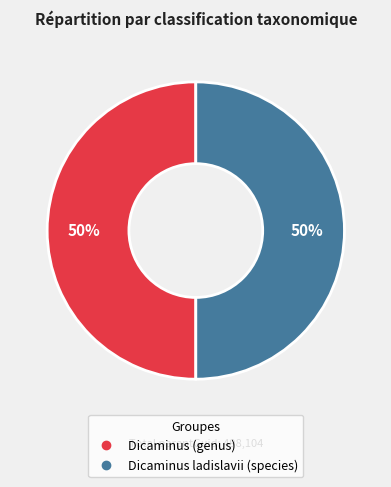

How many segments does this pie chart have?

2